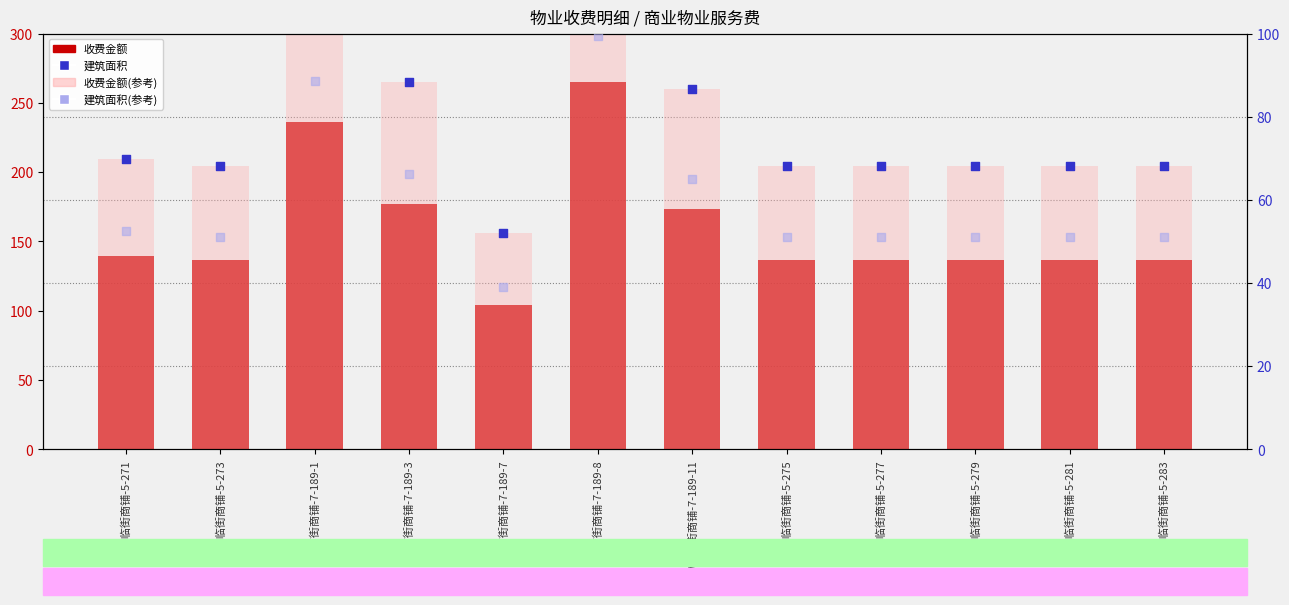

What are all the series names shown in the legend?

收费金额, 收费金额(参考), 建筑面积, 建筑面积(参考)